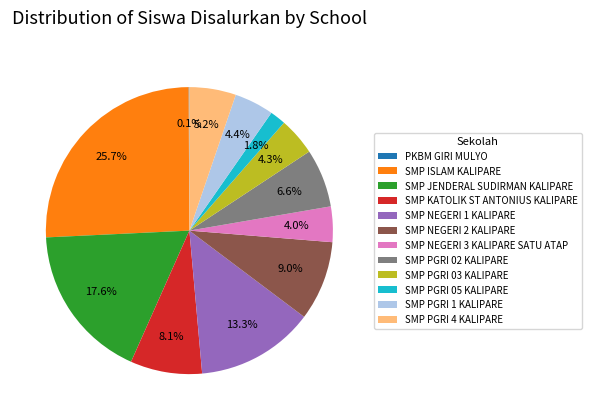

Combined, do SMP ISLAM KALIPARE and SMP PGRI 02 KALIPARE account for over 50%?

No